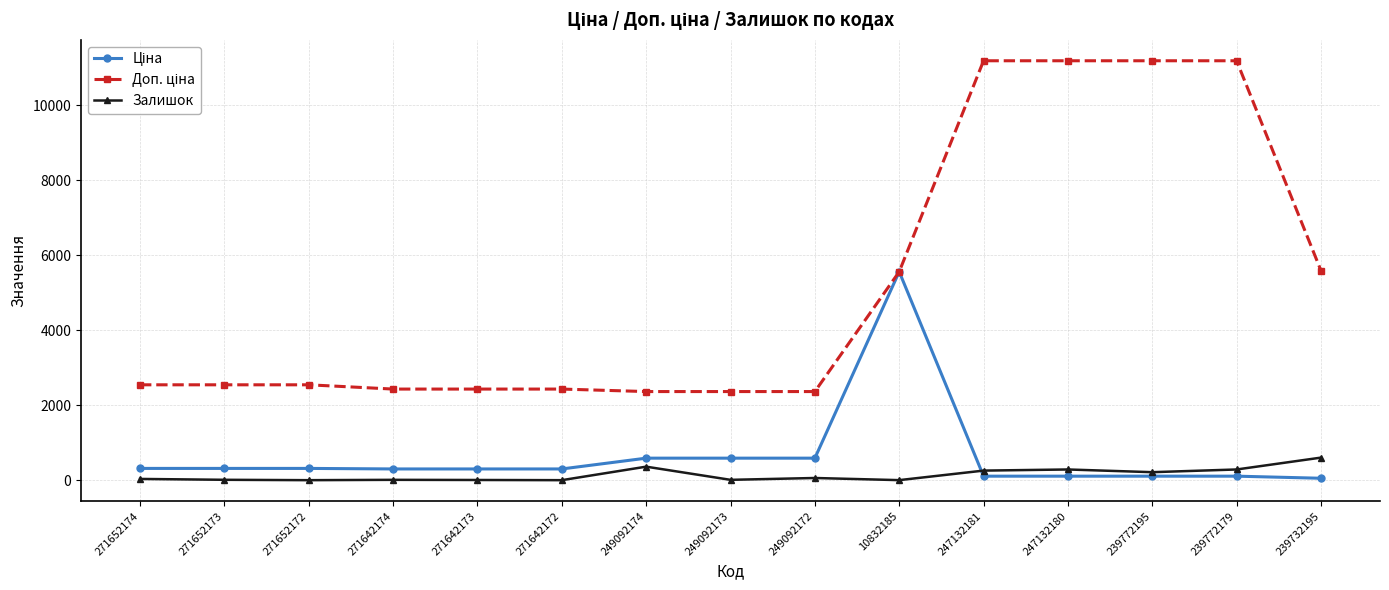

The Залишок series shows 606.0 at 239732195. True or false?

True